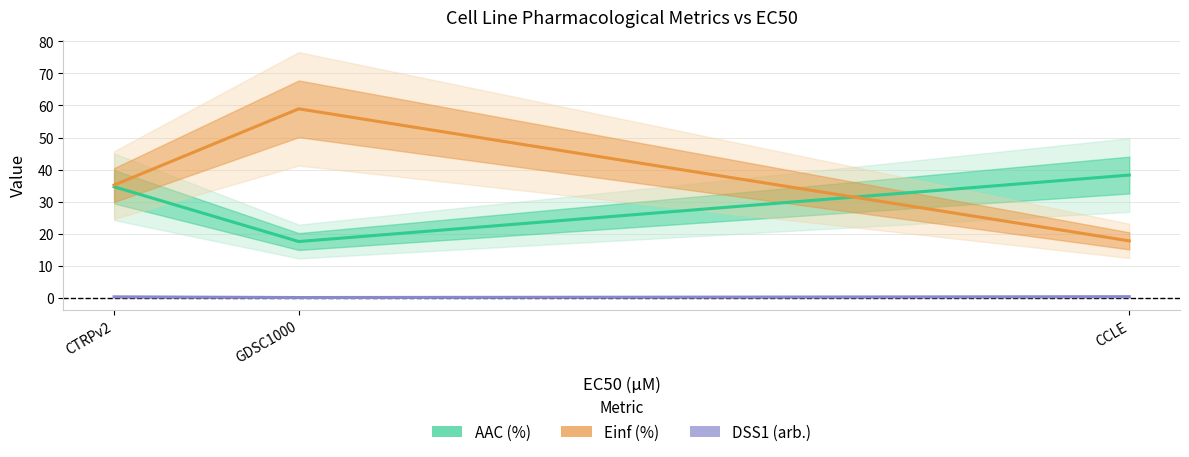

At which label is DSS1 (arb.) closest to 0?

GDSC1000